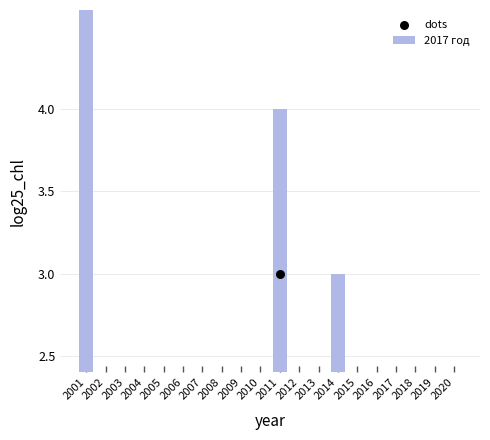

At which category is the sum across all series the highest?

2001